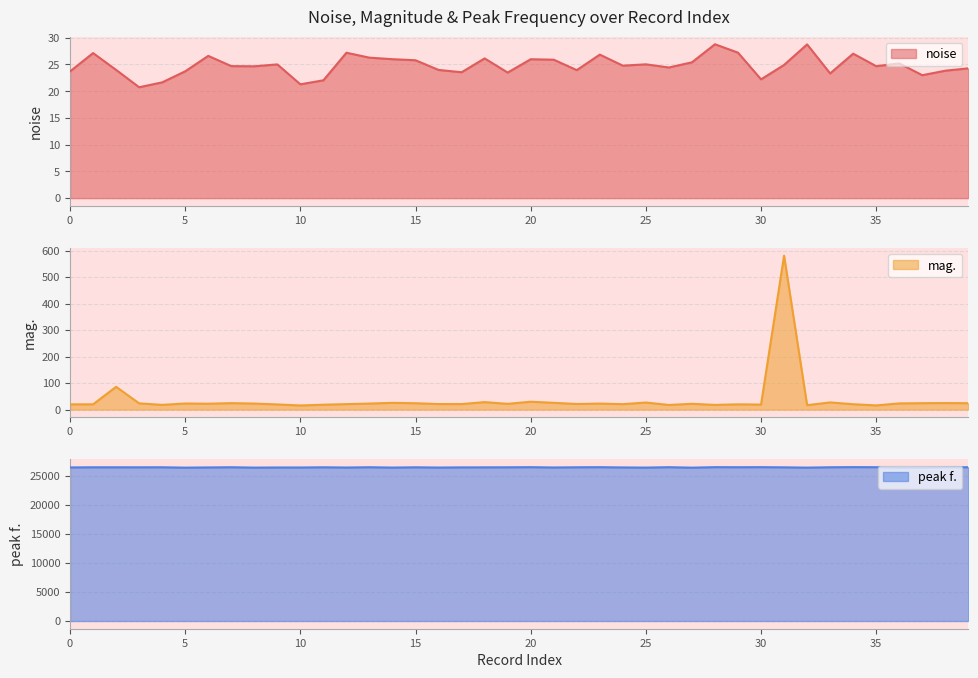

Is it true that mag. equals 19.8 at 0?

True